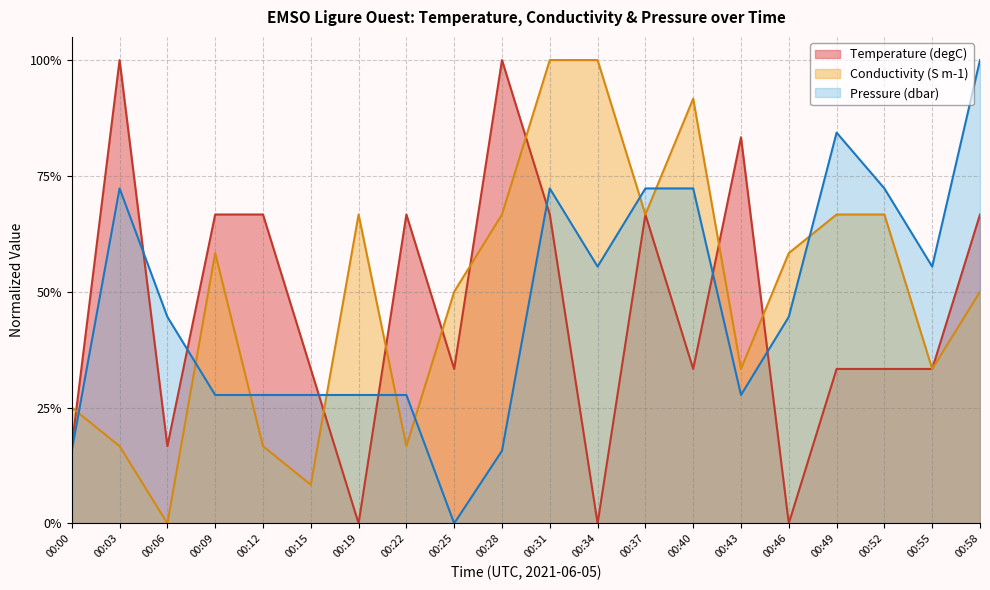

What value does the Pressure series have at 00:31?

0.7